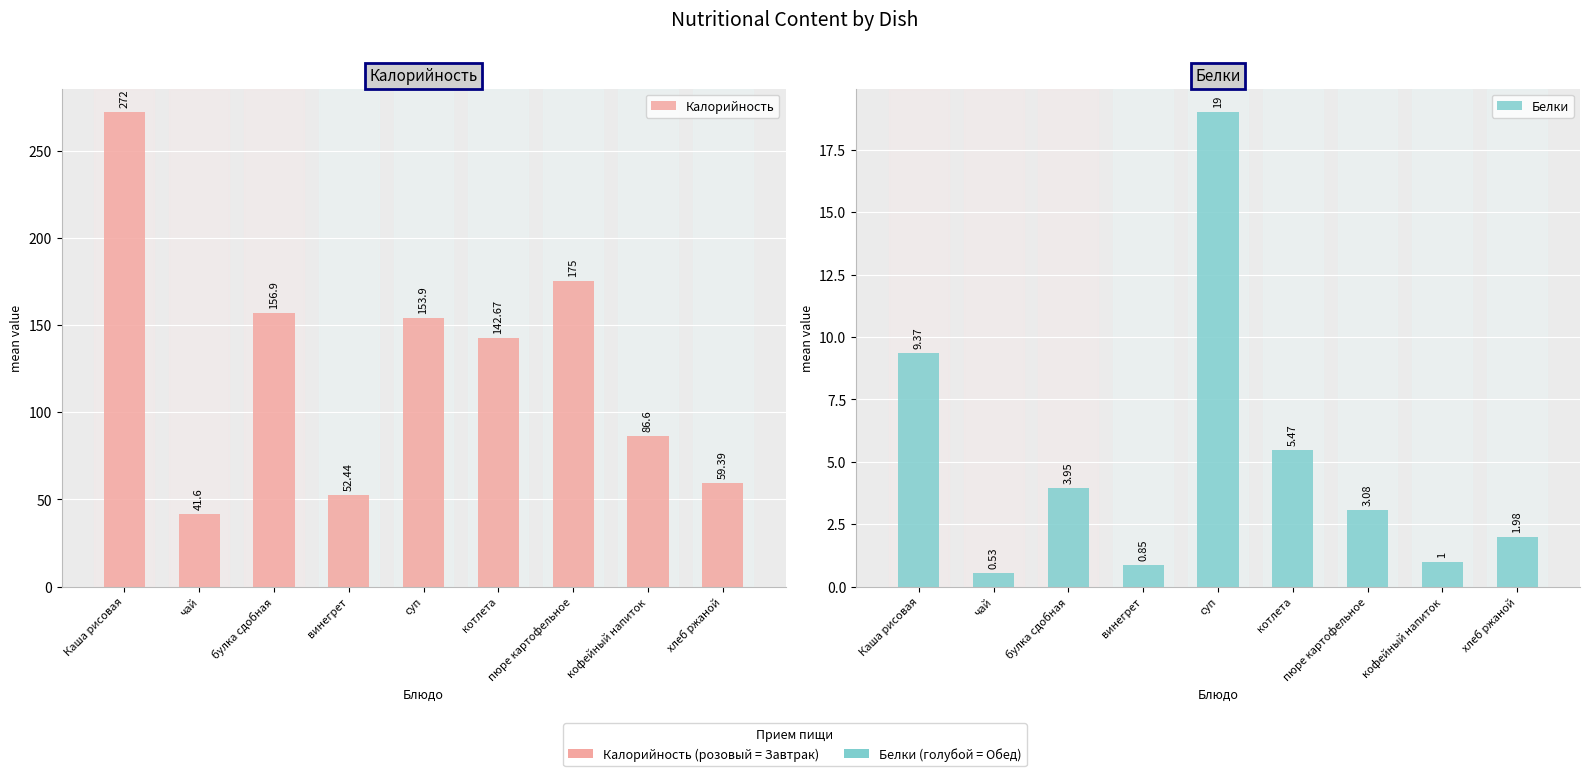

Which series has the widest spread of values?

Калорийность